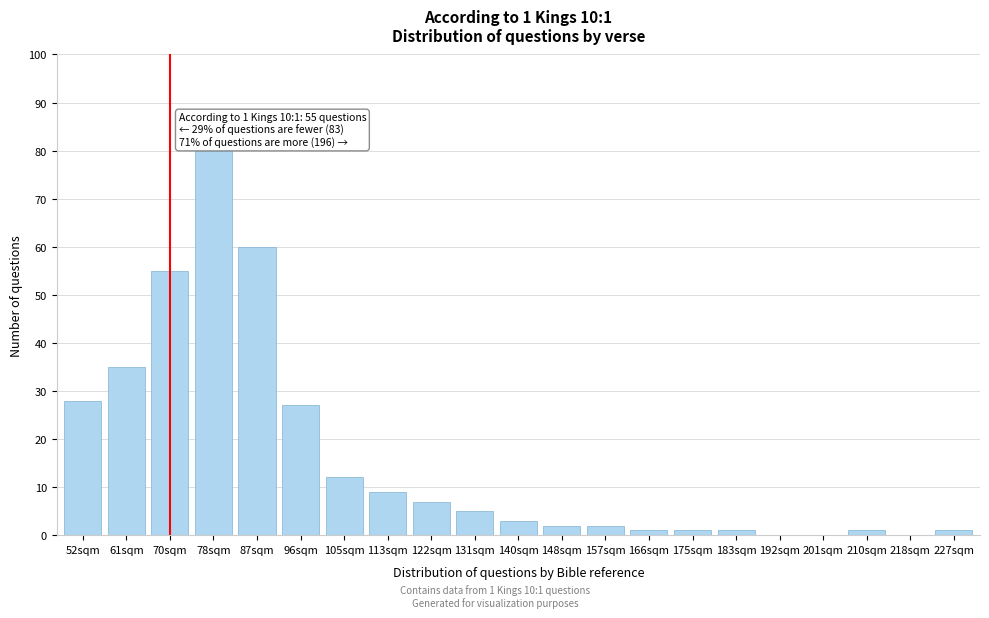

Reading left to right, what are all the values shown in this chart?

52sqm=28	61sqm=35	70sqm=55	78sqm=80	87sqm=60	96sqm=27	105sqm=12	113sqm=9	122sqm=7	131sqm=5	140sqm=3	148sqm=2	157sqm=2	166sqm=1	175sqm=1	183sqm=1	192sqm=0	201sqm=0	210sqm=1	218sqm=0	227sqm=1